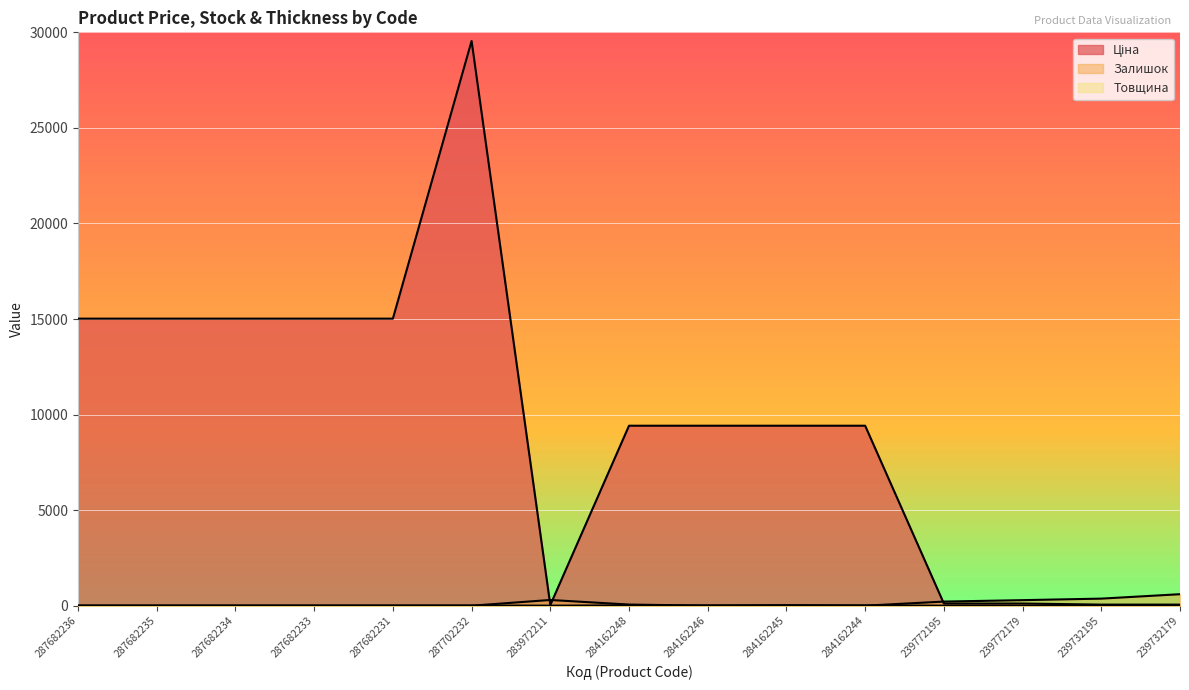

What is the value of the Ціна point at the 3rd from the left?

15019.2